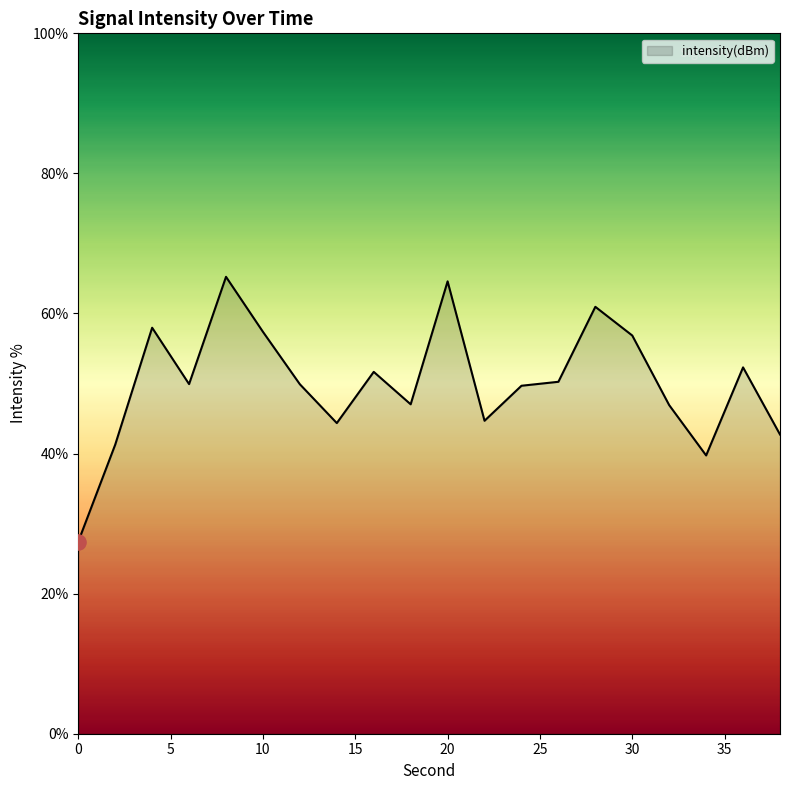

What is the maximum value shown in the chart?

65.2